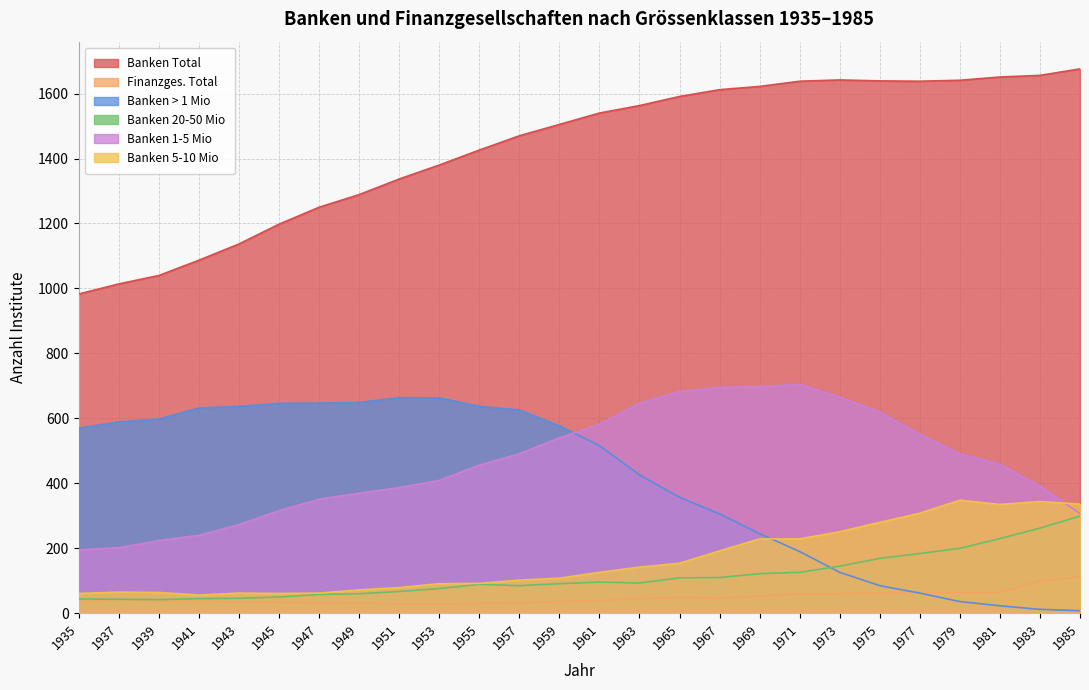

How many lines are shown in the chart?

6